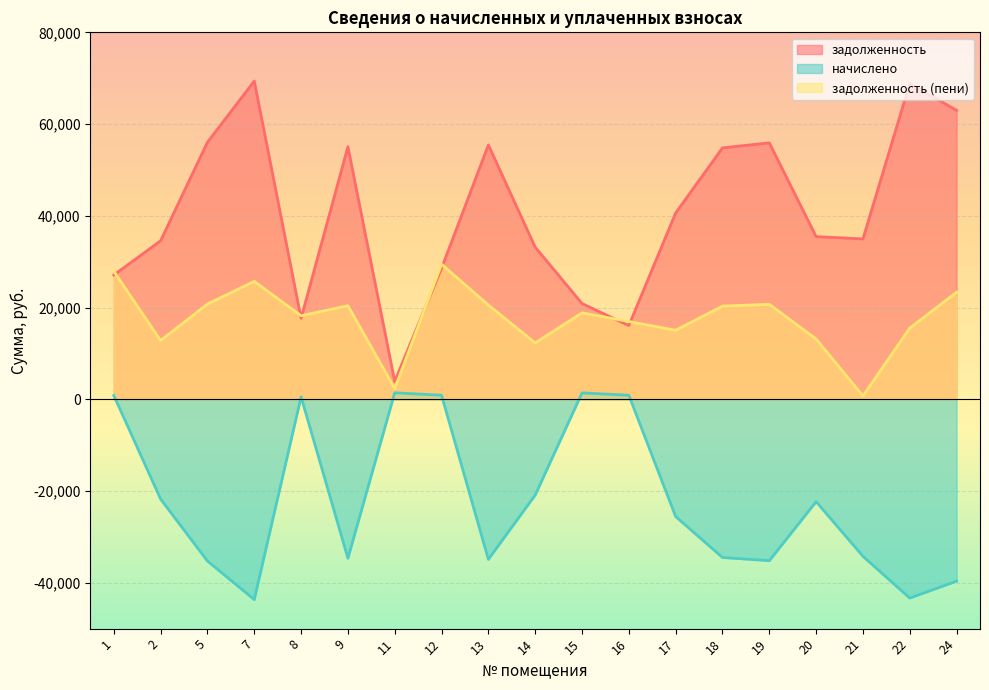

What is the highest value of the задолженность (пени) series?

29445.3